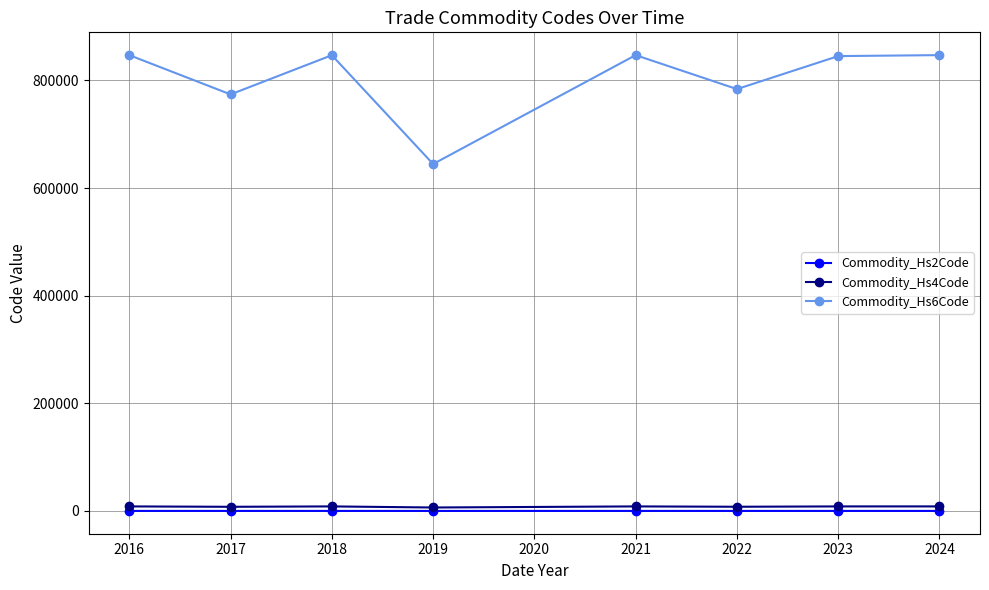

The value of Commodity_Hs6Code at 2017 is 774172.7. True or false?

True